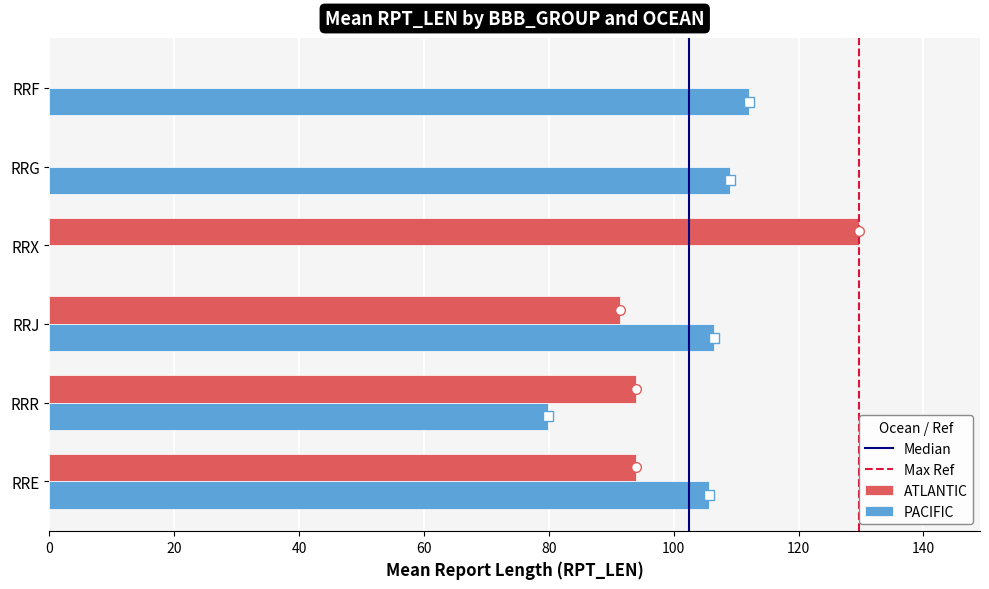

What is the approximate value of ATLANTIC at RRE?

93.9